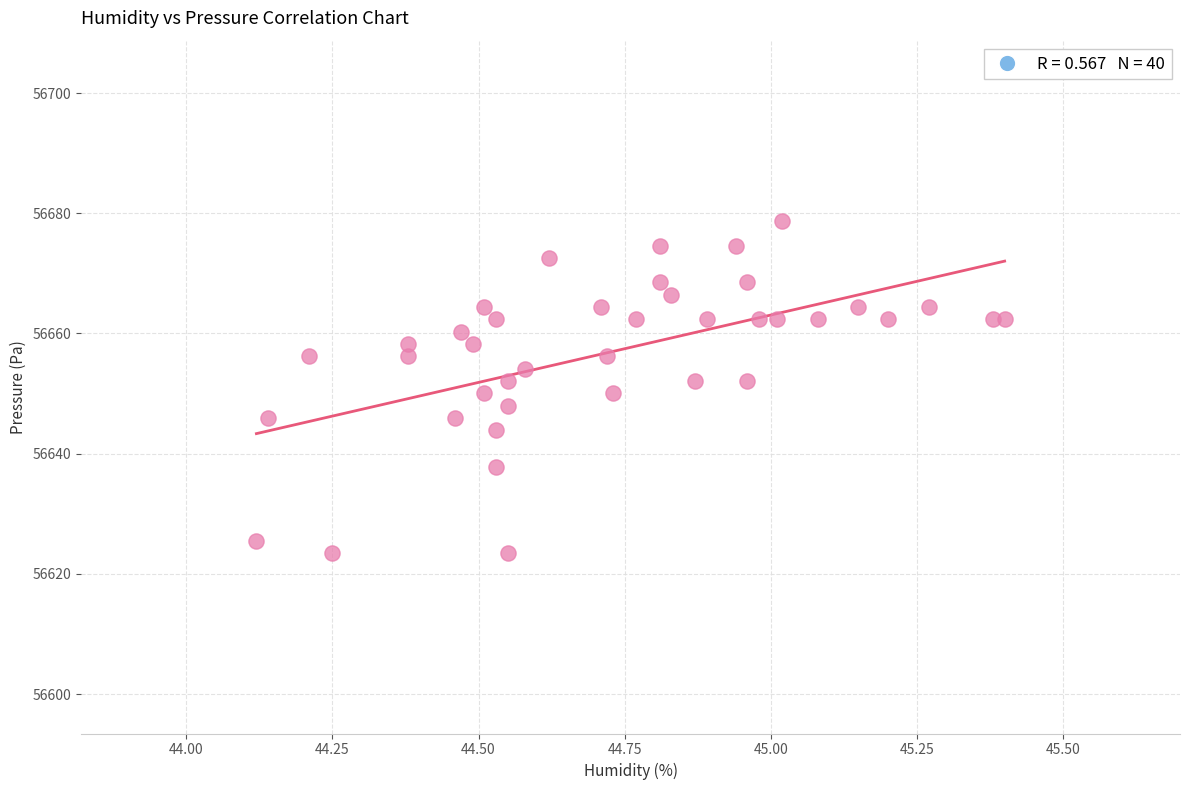

What is the range of X values (max minus min)?

1.3